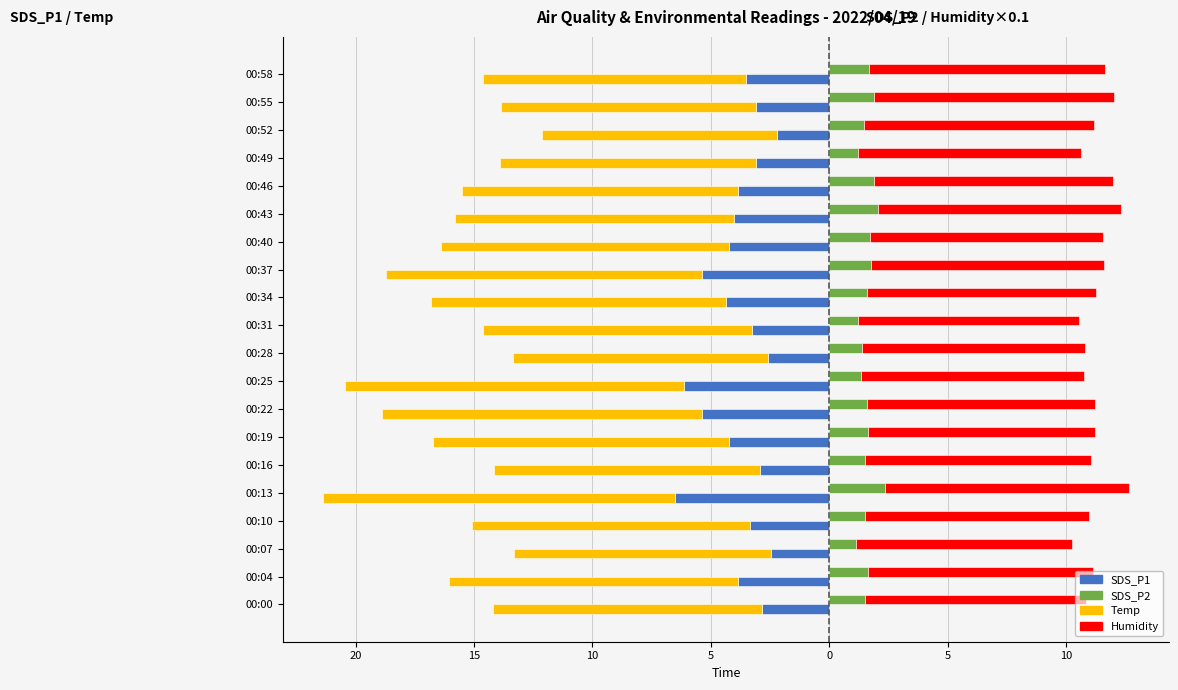

What is the difference between the Temp values at 00:00 and 00:43?

0.5